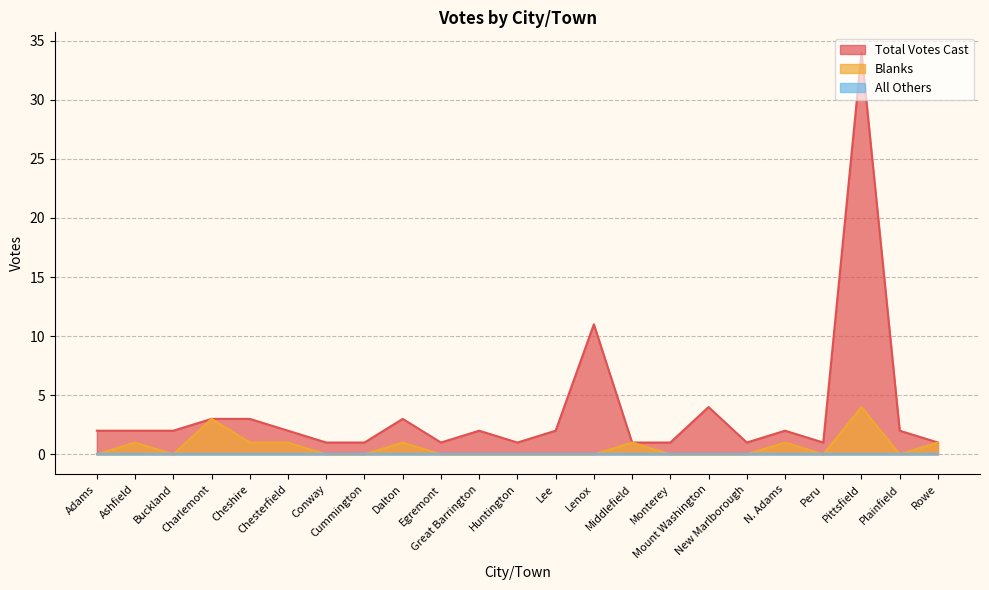

What is the sum of the Total Votes Cast values at Chesterfield and Plainfield?

4